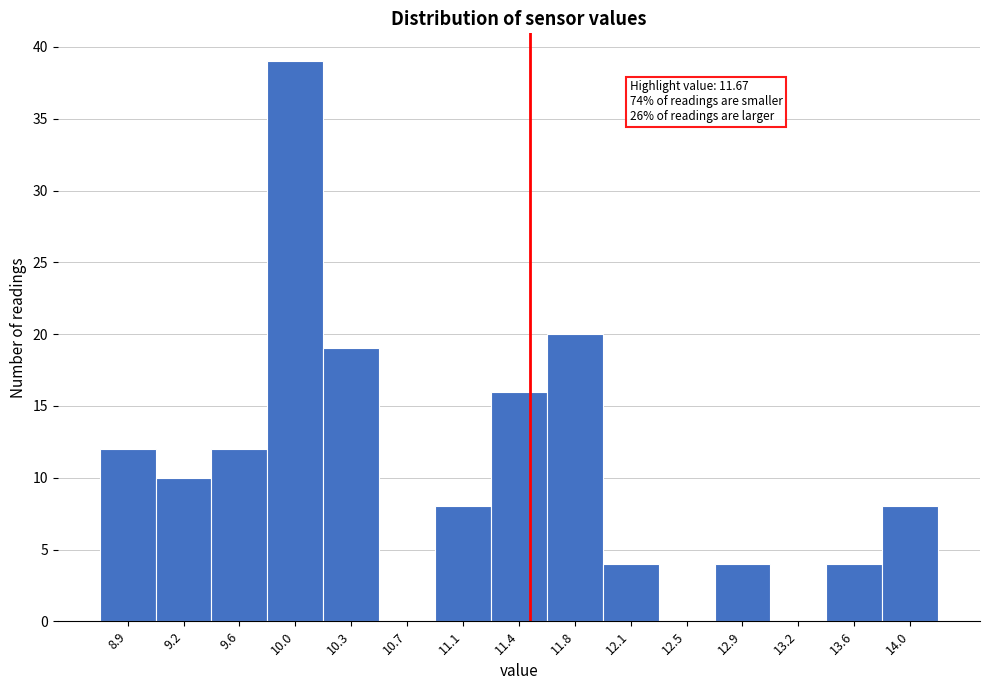

Reading left to right, what are all the values shown in this chart?

8.9=12	9.2=10	9.6=12	10.0=39	10.3=19	10.7=0	11.1=8	11.4=16	11.8=20	12.1=4	12.5=0	12.9=4	13.2=0	13.6=4	14.0=8